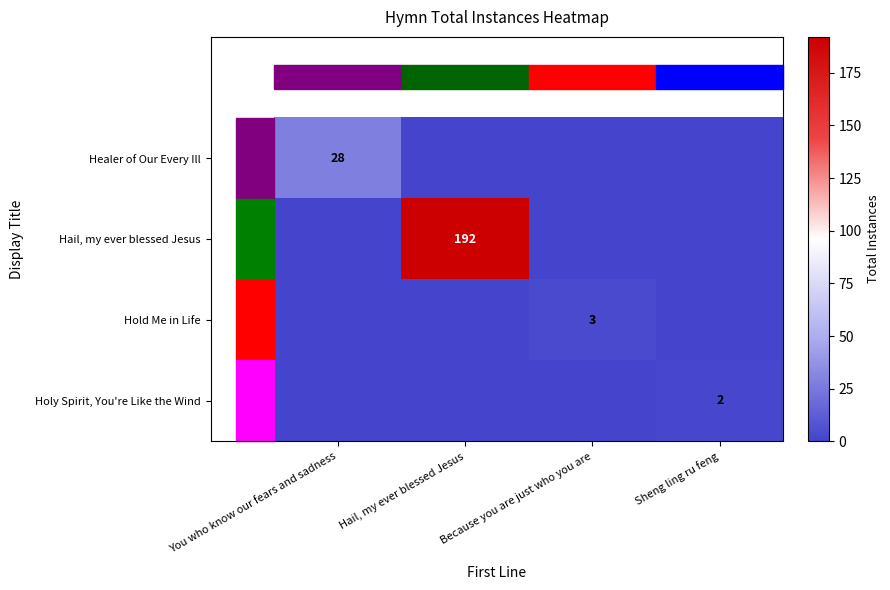

True or false: Healer of Our Every Ill has a value of 28 at You who know our fears and sadness.

True